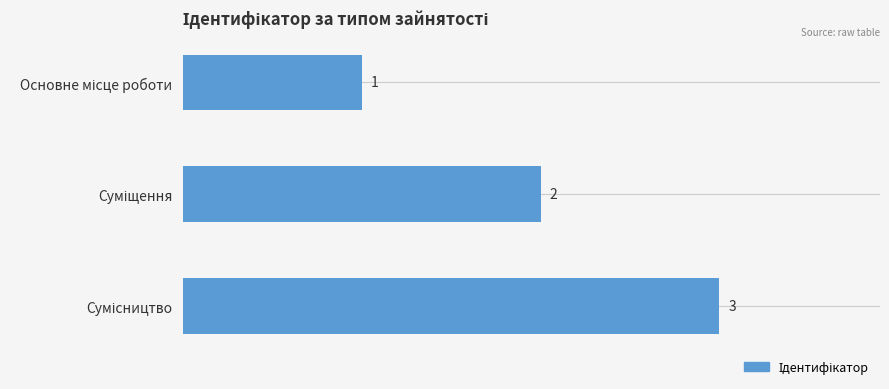

How many values are between 1 and 3?

3